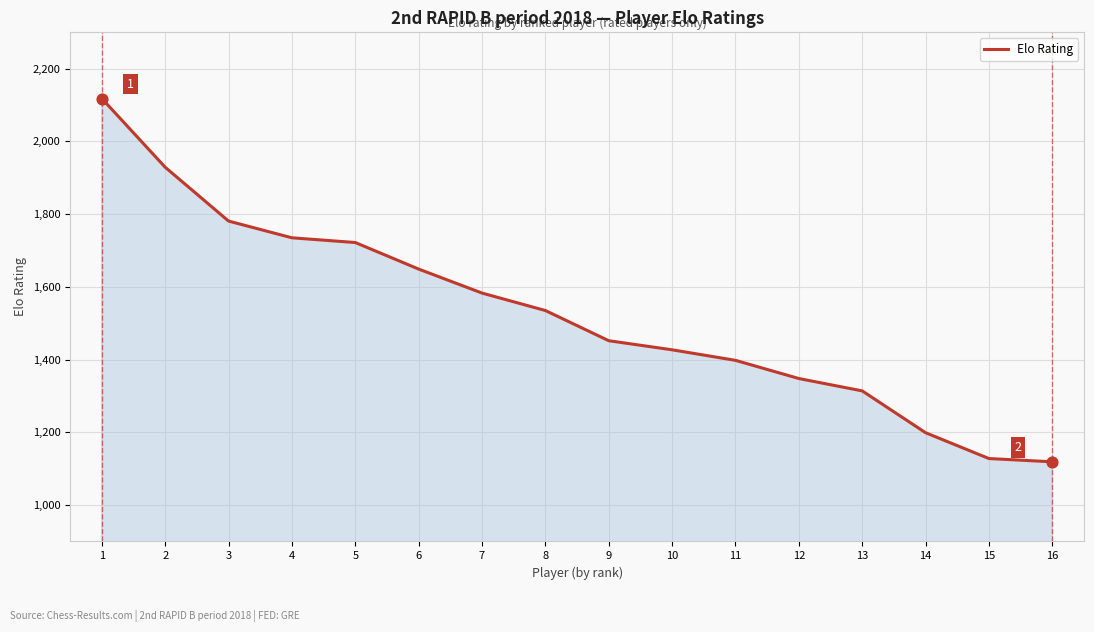

What is the ratio of the value at 5 to the value at 16?

1.5